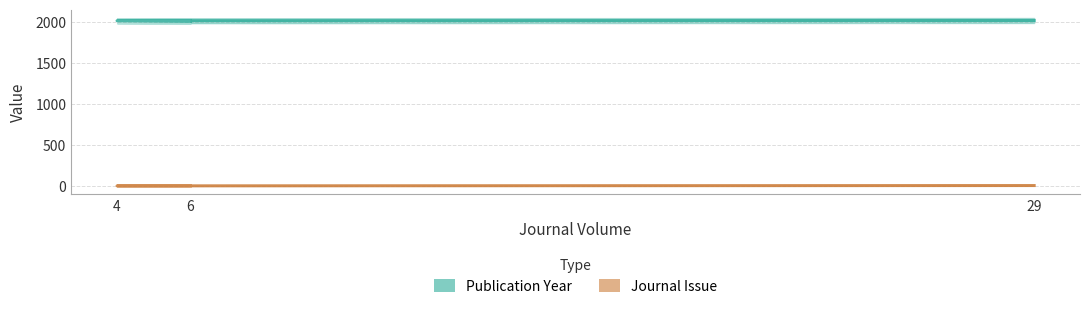

Is the value of Journal Issue at 6 greater than the value of Publication Year at 29?

No